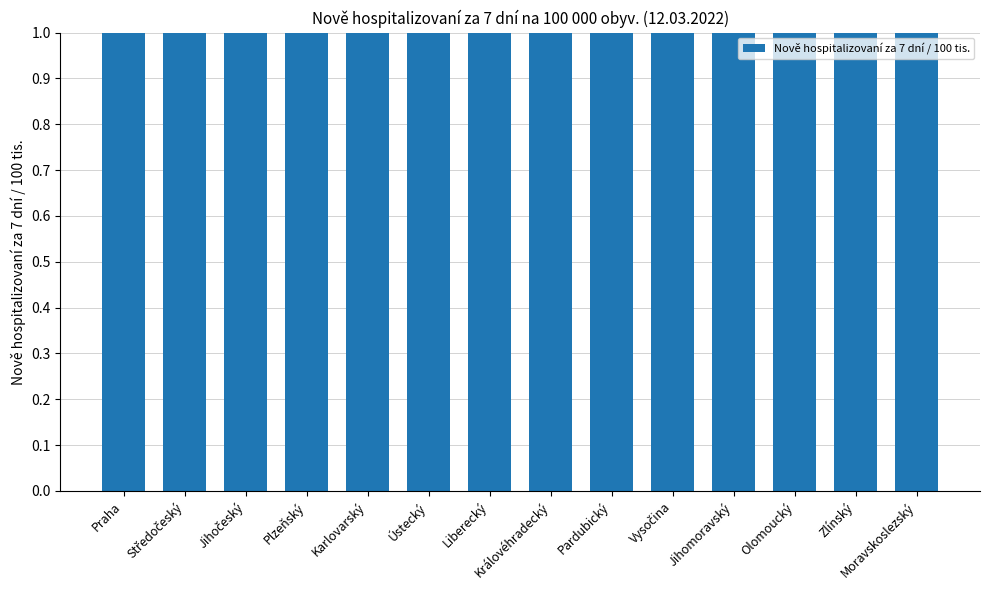

How many values exceed 16?

7